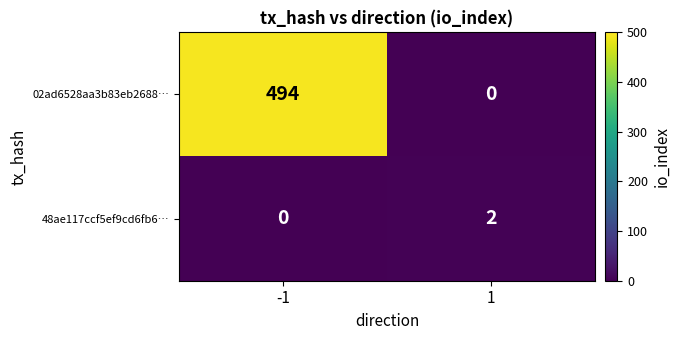

Rank the series by their average value, from highest to lowest.

02ad6528aa3b83eb2688…, 48ae117ccf5ef9cd6fb6…